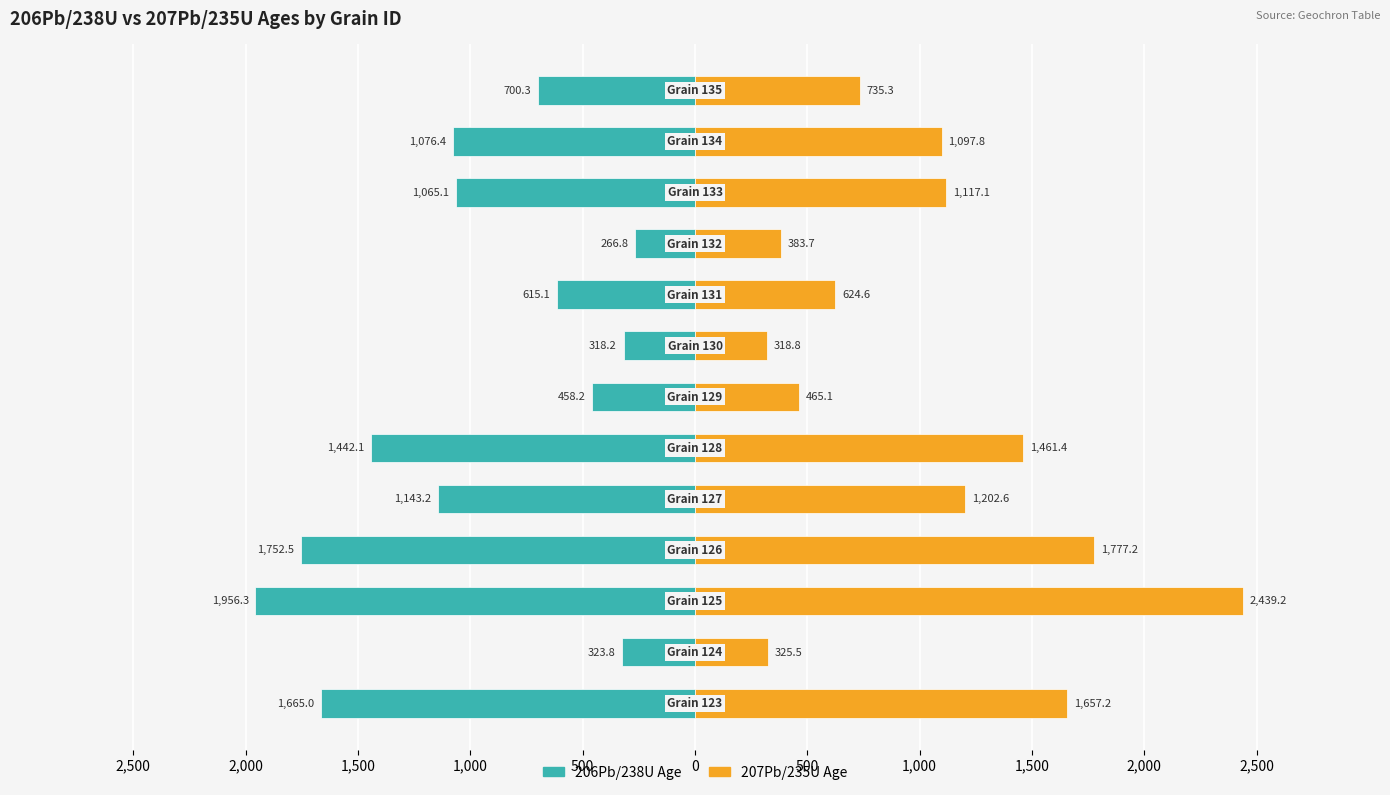

Between 1,500 and 0, which series saw the biggest shift?

207Pb/235U Age